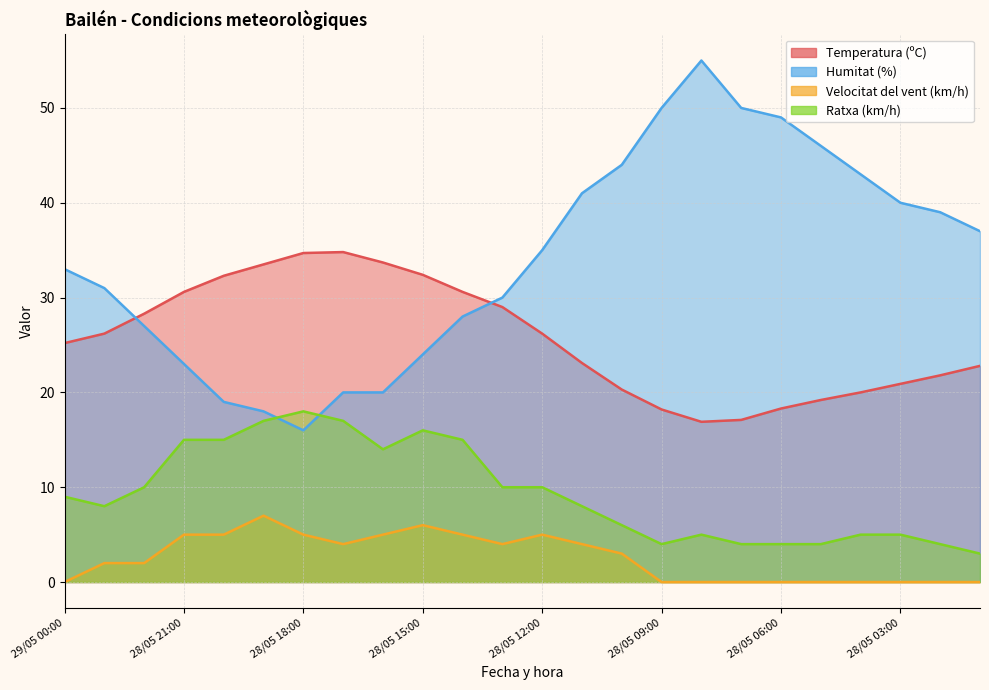

Between 28/05 04:00 and 28/05 19:00, which is larger?

28/05 19:00